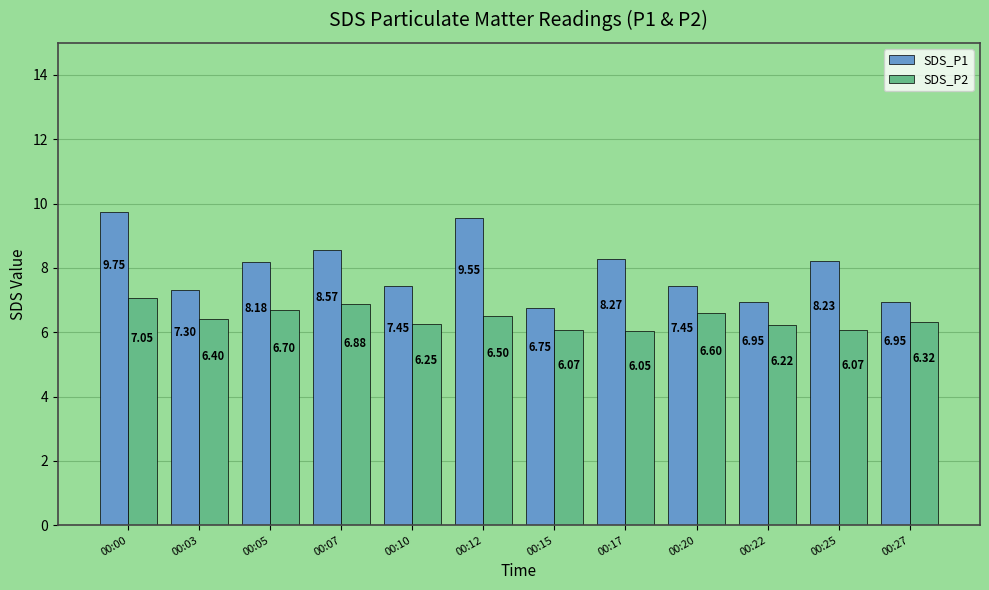

Which series changed the most between 00:07 and 00:15?

SDS_P1